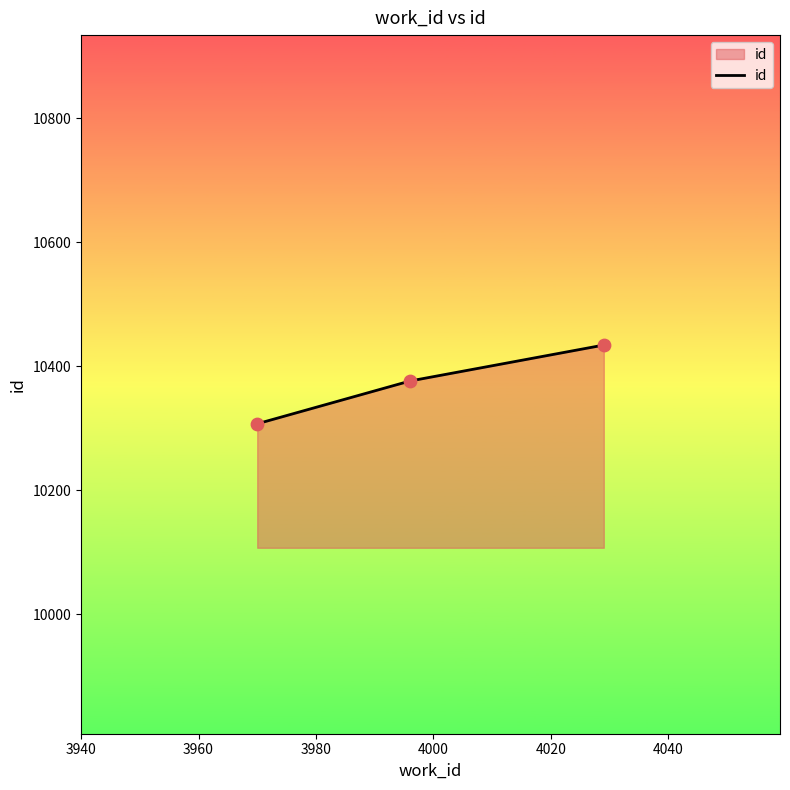

What is the smallest value displayed?

10307